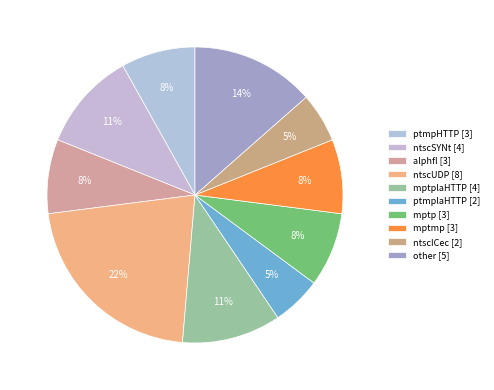

What is the largest slice in the pie chart?

ntscUDP [8]